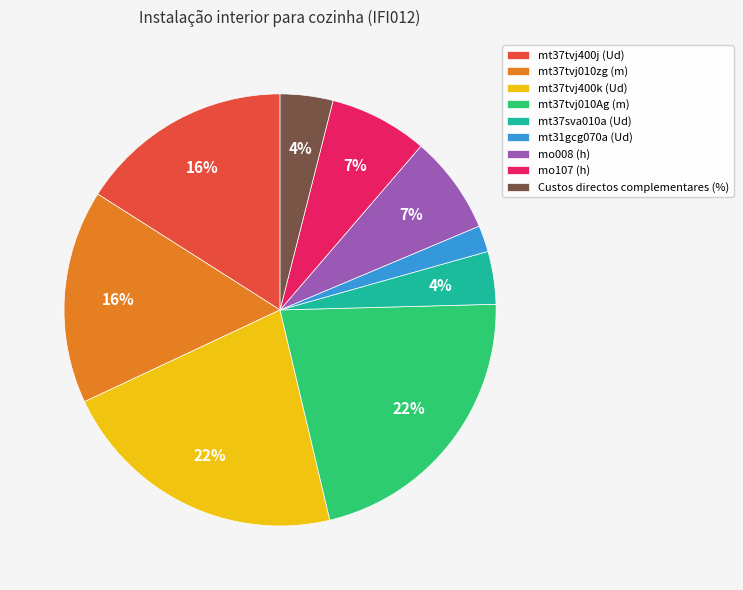

Do mt37tvj010zg (m) and mt37tvj400j (Ud) together represent more than half of the pie?

No